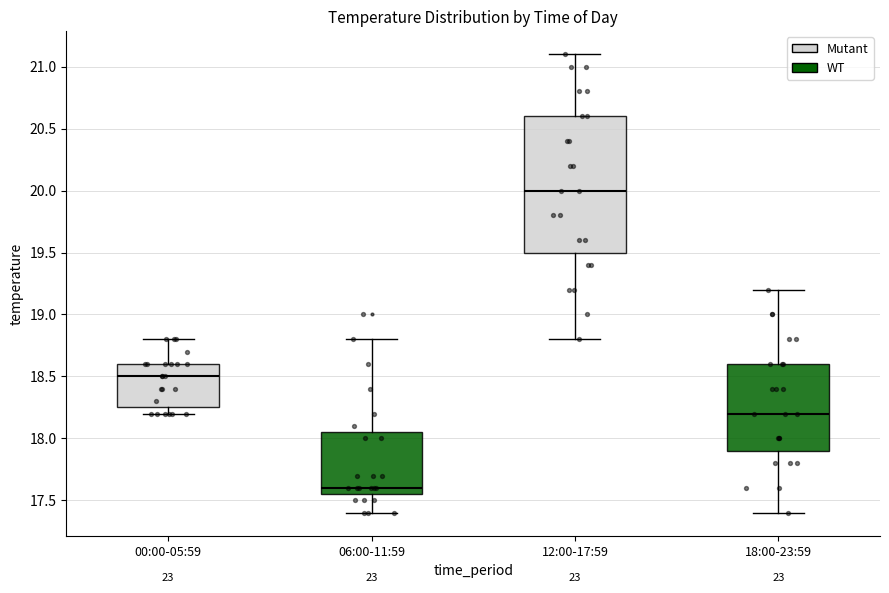

Reading left to right, transcribe this box plot: for each box, give where its median line is, the range the box spans, and where its two whiskers end, as read against the y-axis. The values are not printed on the chart, so give them approximately, as read against the axis.

00:00-05:59: median 18.50, box 18.25 to 18.60, whiskers 18.20 to 18.80
06:00-11:59: median 17.60, box 17.55 to 18.05, whiskers 17.40 to 18.80
12:00-17:59: median 20.00, box 19.50 to 20.60, whiskers 18.80 to 21.10
18:00-23:59: median 18.20, box 17.90 to 18.60, whiskers 17.40 to 19.20